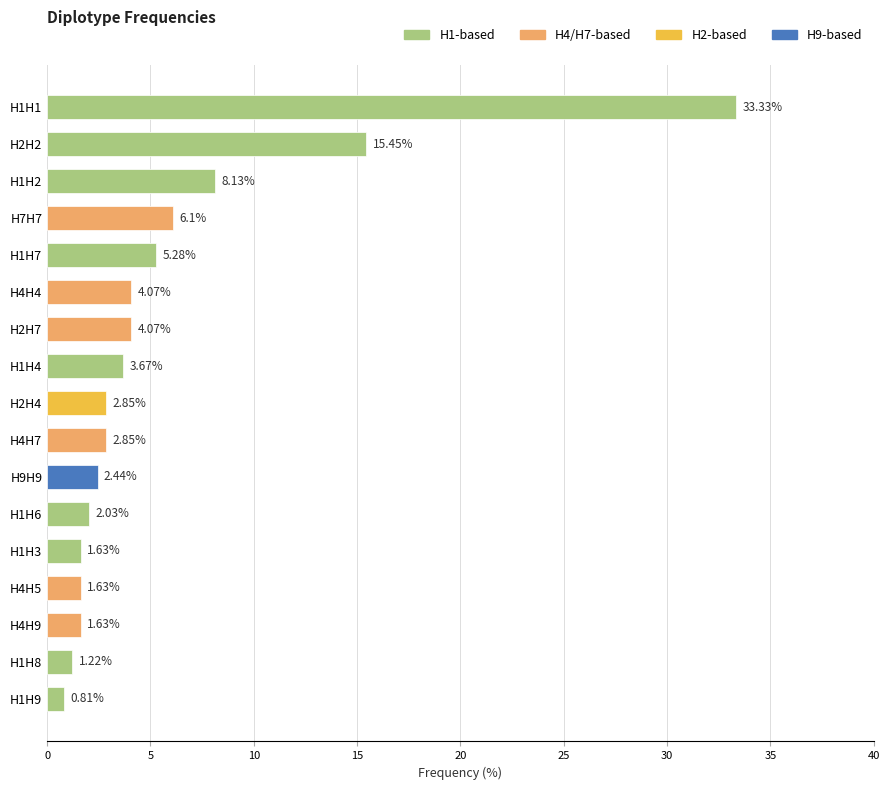

What is the ratio of the value at H4H5 to the value at H4H4?

0.4